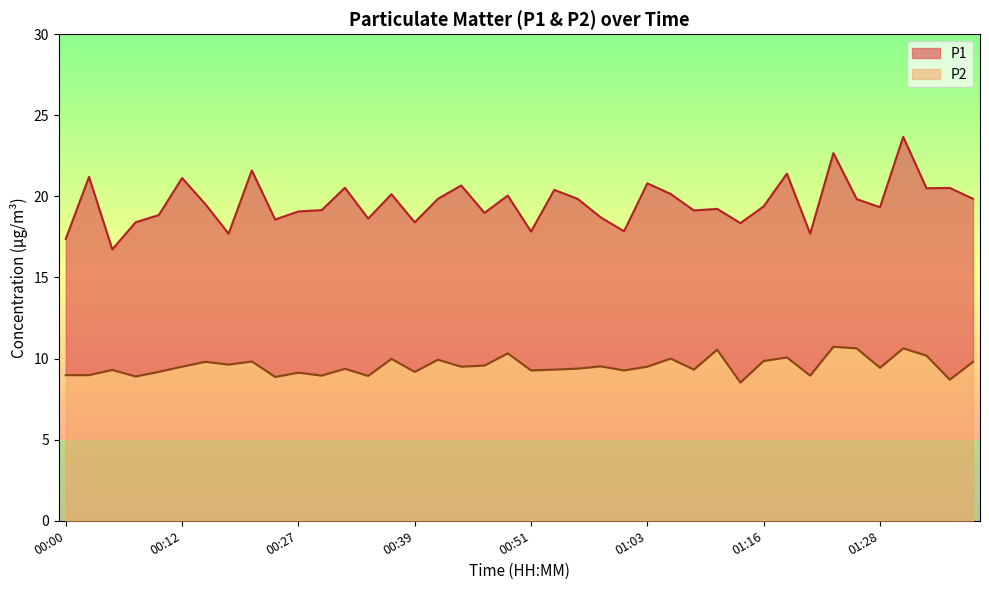

Rank the categories by P1 value from highest to lowest.

01:31, 01:23, 00:19, 01:18, 00:03, 00:12, 01:03, 00:44, 00:32, 01:35, 01:33, 00:54, 01:06, 00:36, 00:49, 00:41, 00:56, 01:38, 01:26, 00:15, 01:16, 01:28, 01:11, 00:29, 01:08, 00:27, 00:46, 00:10, 00:58, 00:34, 00:22, 00:07, 00:39, 01:13, 01:01, 00:51, 00:17, 01:21, 00:00, 00:05